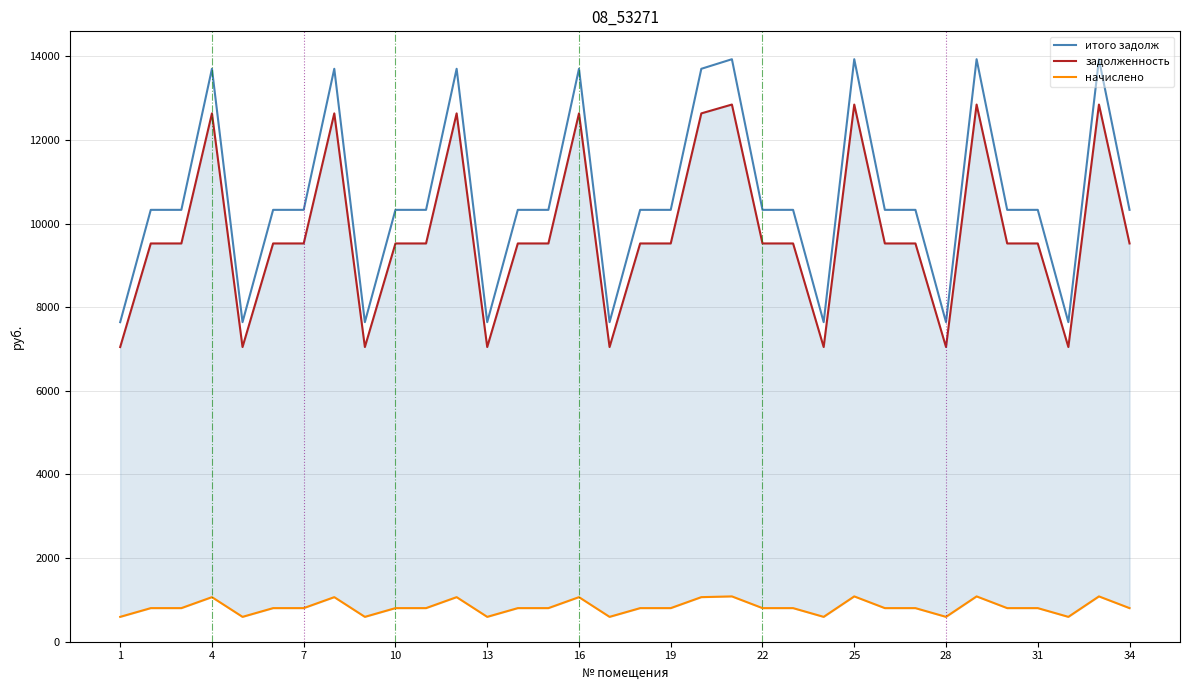

What is the highest value of the итого задолж series?

13928.6